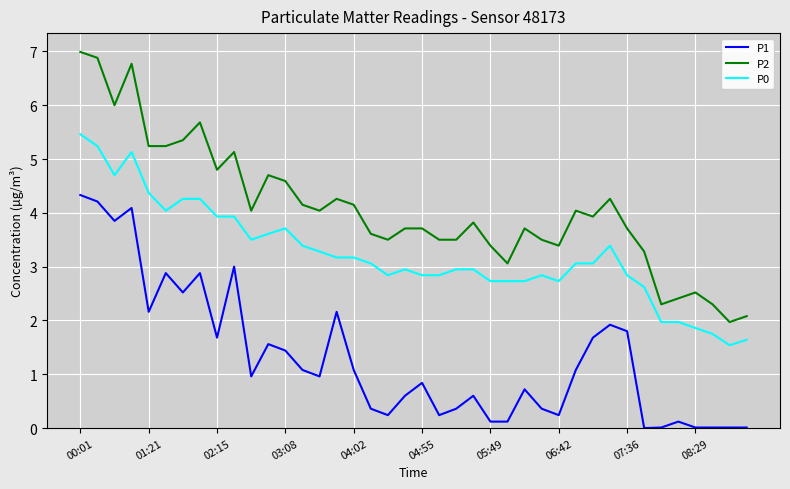

Which series has the largest range (max minus min)?

P2